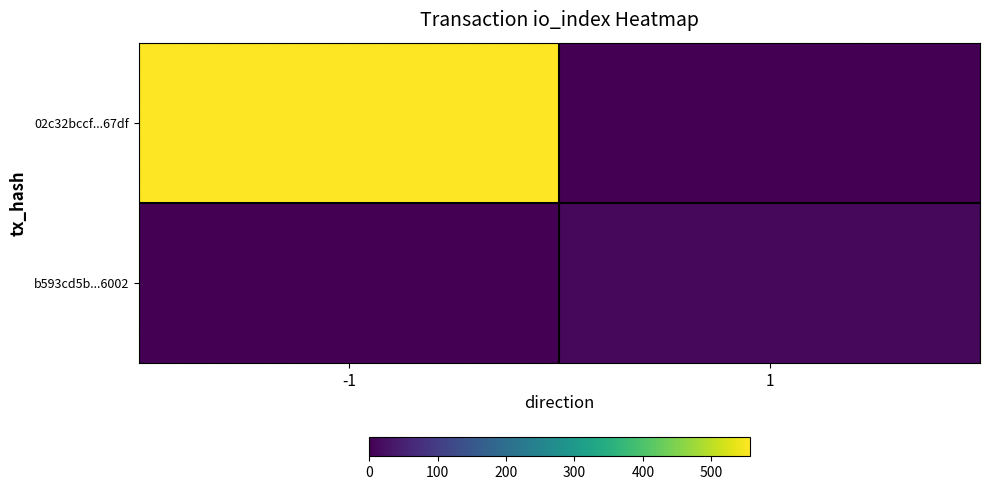

Reading left to right, what are all the values shown in this chart?

02c32bccf...67df: -1=556	1=0
b593cd5b...6002: -1=0	1=11